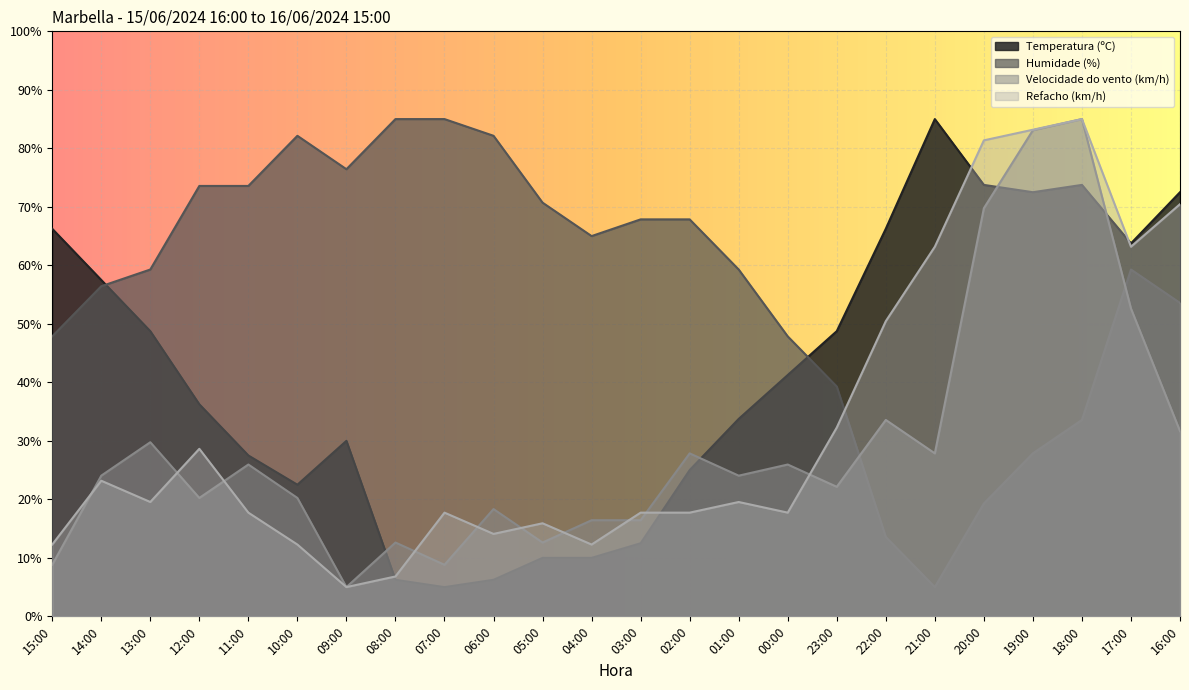

Reading left to right, transcribe all the data shown in this chart.

Temperatura (ºC): 66.2	57.5	48.7	36.2	27.5	22.5	30.0	6.3	5.0	6.3	10.0	10.0	12.5	25.0	33.8	41.3	48.7	66.2	85.0	73.7	72.5	73.7	63.8	72.5
Humidade (%): 47.9	56.4	59.3	73.6	73.6	82.1	76.4	85.0	85.0	82.1	70.7	65.0	67.9	67.9	59.3	47.9	39.3	13.6	5.0	19.3	27.9	33.6	59.3	53.6
Velocidade do vento (km/h): 8.8	24.0	29.8	20.2	26.0	20.2	5.0	12.6	8.8	18.3	12.6	16.4	16.4	27.9	24.0	26.0	22.1	33.6	27.9	69.8	83.1	85.0	52.6	31.7
Refacho (km/h): 12.3	23.2	19.5	28.6	17.7	12.3	5.0	6.8	17.7	14.1	15.9	12.3	17.7	17.7	19.5	17.7	32.3	50.5	63.2	81.4	83.2	85.0	63.2	70.5